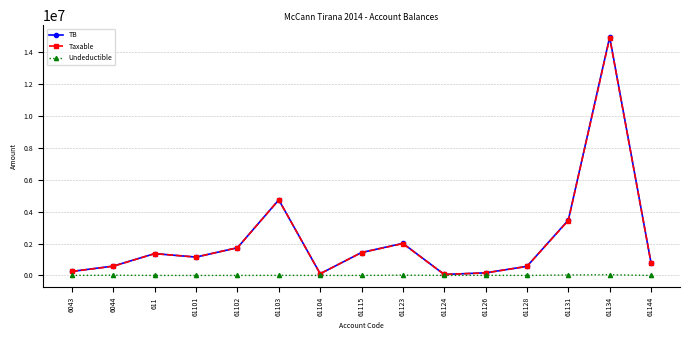

Does the chart display data point markers on the line(s)?

Yes